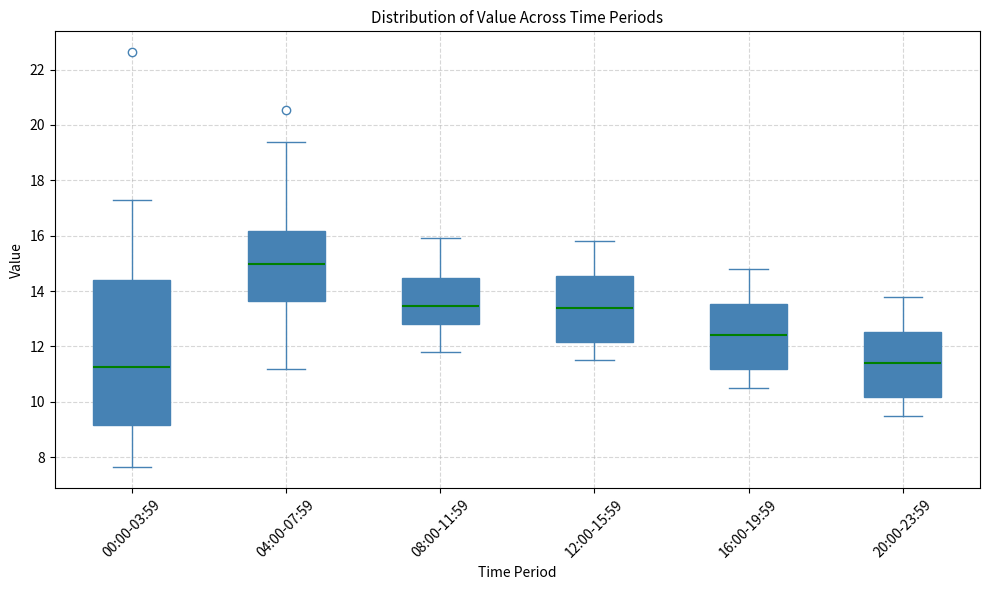

Reading left to right, transcribe this box plot: for each box, give where its median line is, the range the box spans, and where its two whiskers end, as read against the y-axis. The values are not printed on the chart, so give them approximately, as read against the axis.

00:00-03:59: median 11.2, box 9.2 to 14.4, whiskers 7.6 to 17.2
04:00-07:59: median 15.0, box 13.6 to 16.2, whiskers 11.2 to 19.4
08:00-11:59: median 13.4, box 12.8 to 14.4, whiskers 11.8 to 16.0
12:00-15:59: median 13.4, box 12.2 to 14.6, whiskers 11.6 to 15.8
16:00-19:59: median 12.4, box 11.2 to 13.6, whiskers 10.6 to 14.8
20:00-23:59: median 11.4, box 10.2 to 12.6, whiskers 9.6 to 13.8